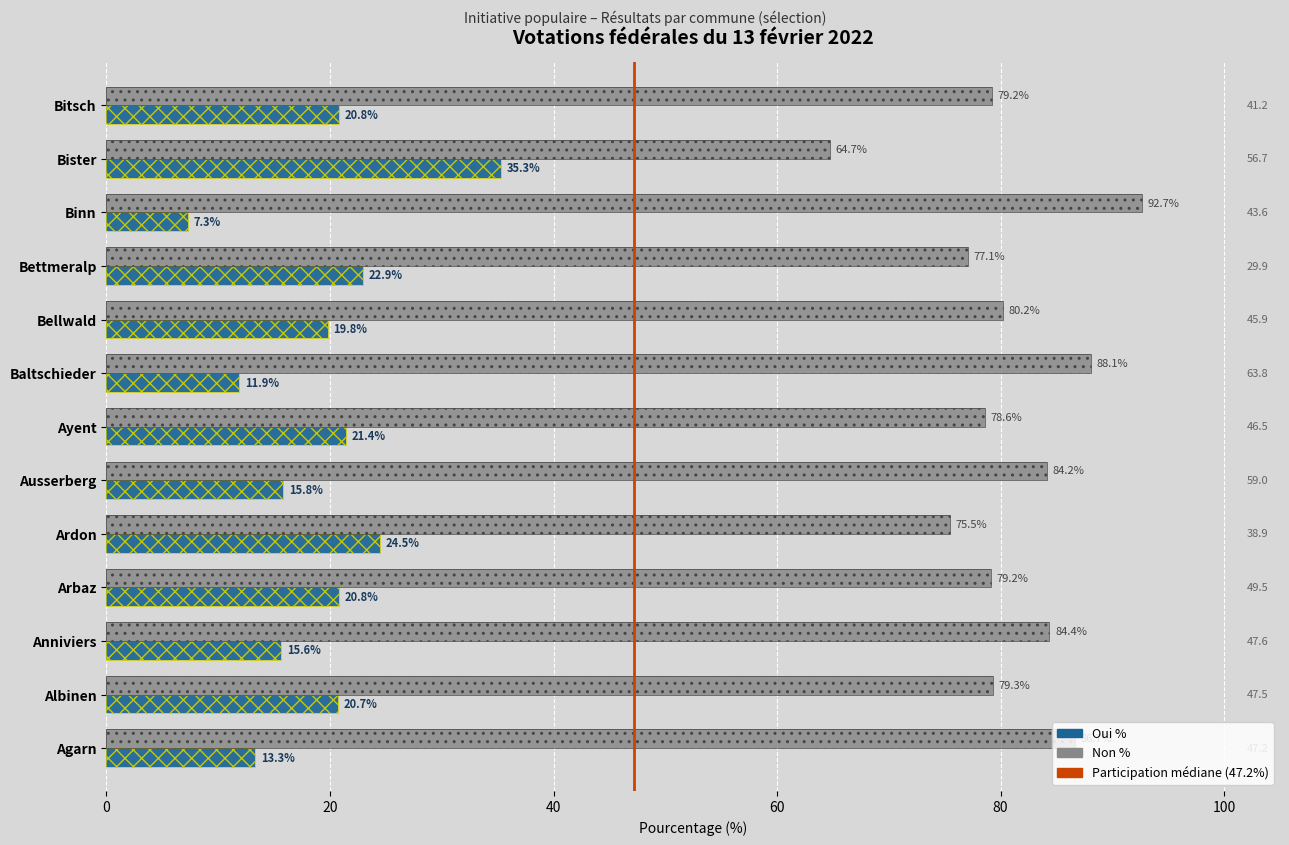

What is the maximum value shown in the chart?

92.7